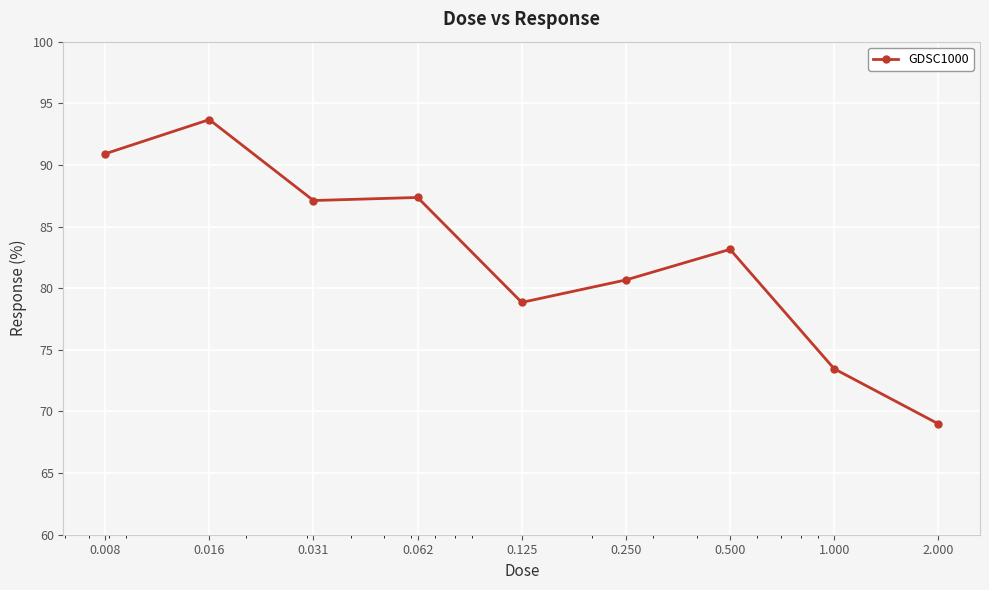

What is the average value?

82.7